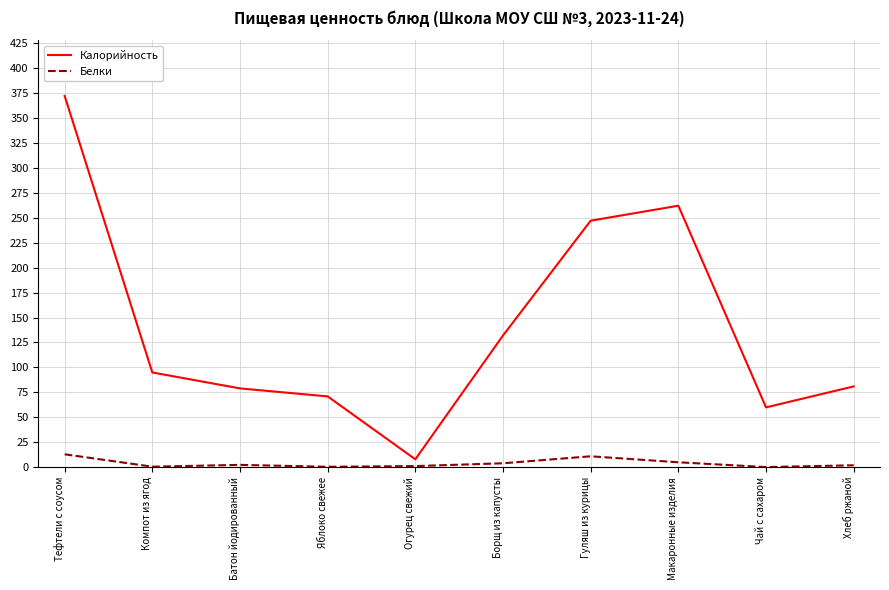

What is the average value of the Калорийность series?

140.7